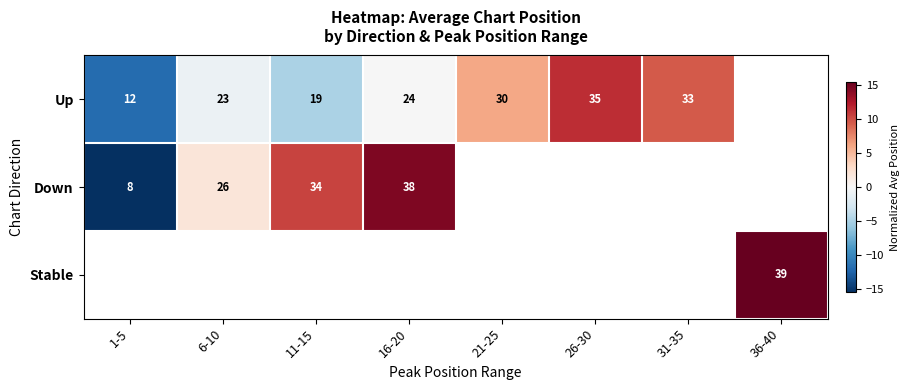

What is the difference between the highest and lowest values at 11-15?

15.3